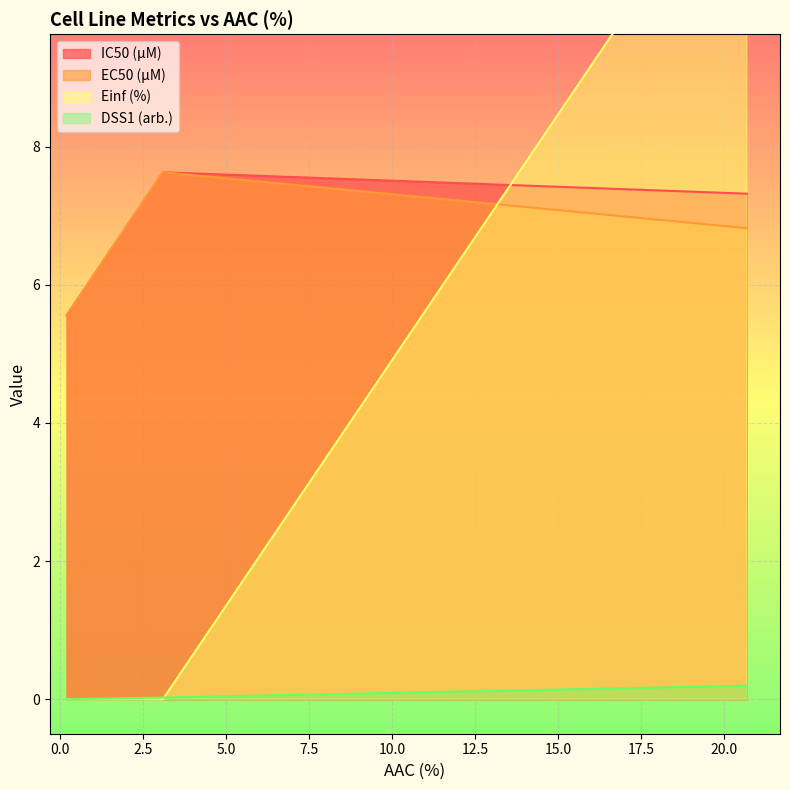

What is the average value of the Einf (%) series?

4.2